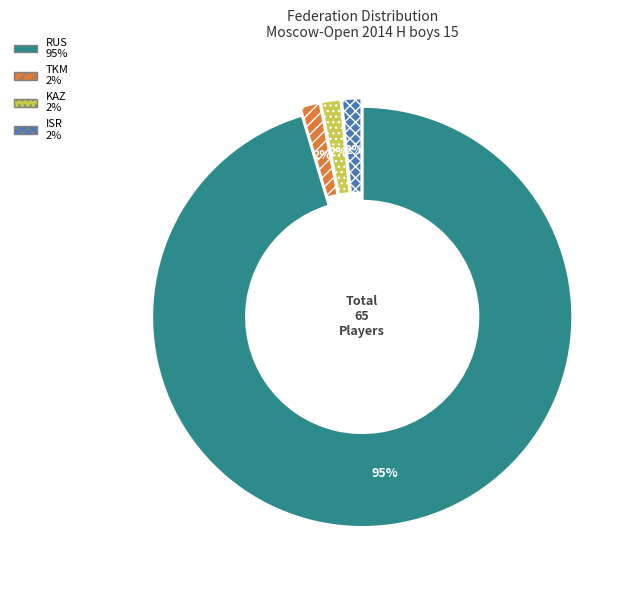

The RUS slice represents 95% of the pie. True or false?

True